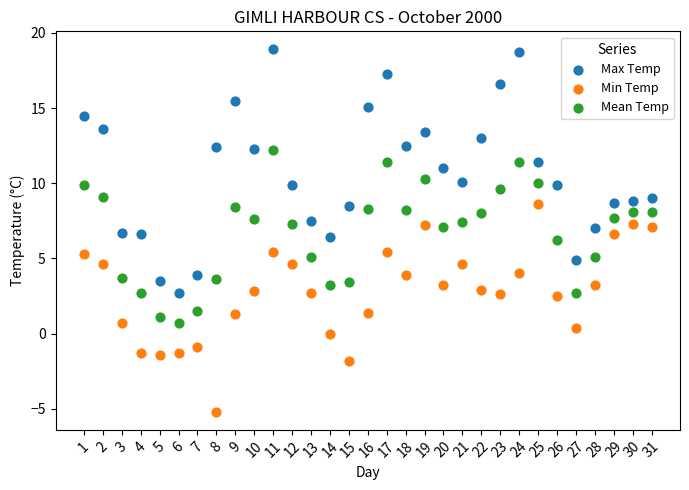

Which series contains the highest Y value?

Max Temp